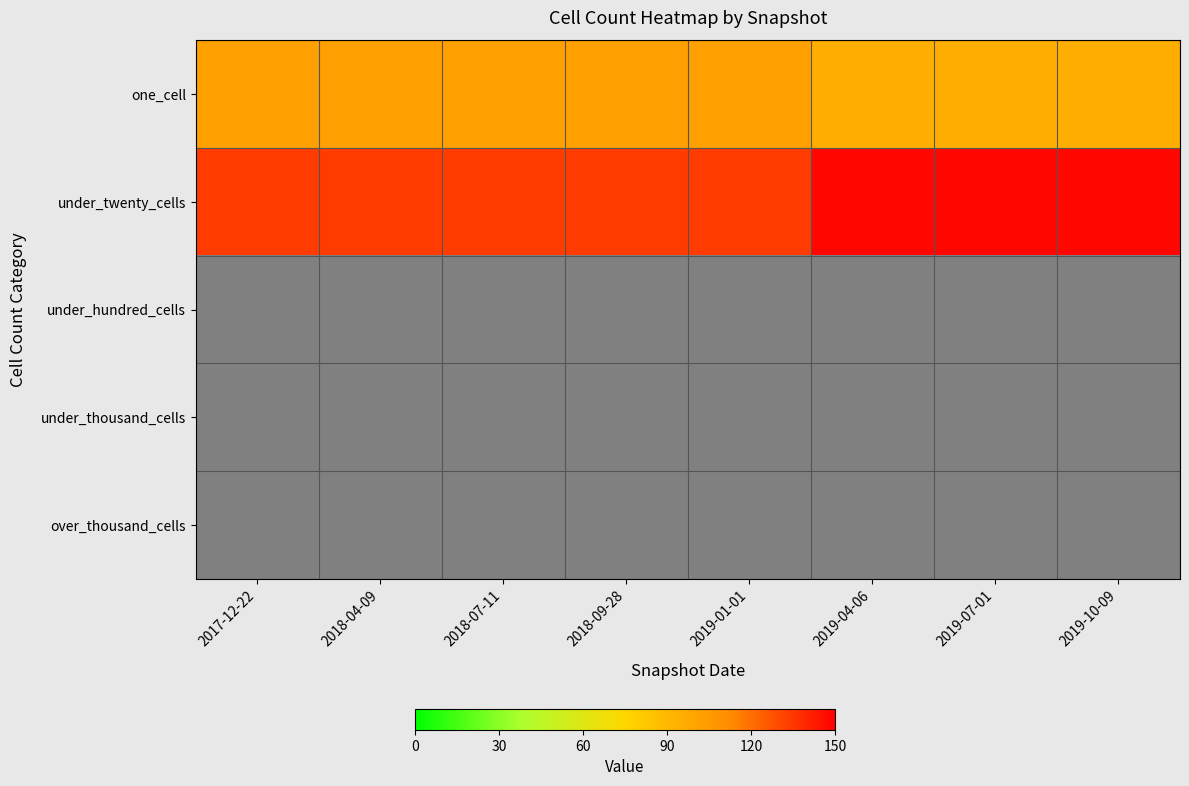

At how many categories does at least one series exceed 96?

8